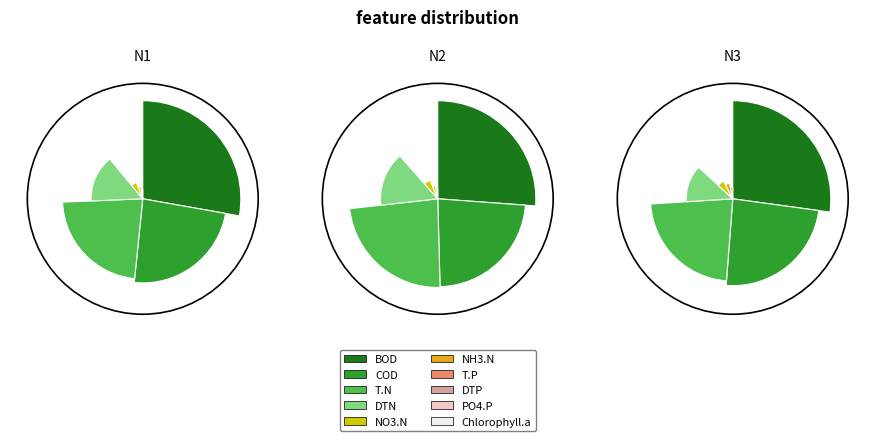

To the nearest percent, what is the difference between the largest and smallest slice percentages?

24%